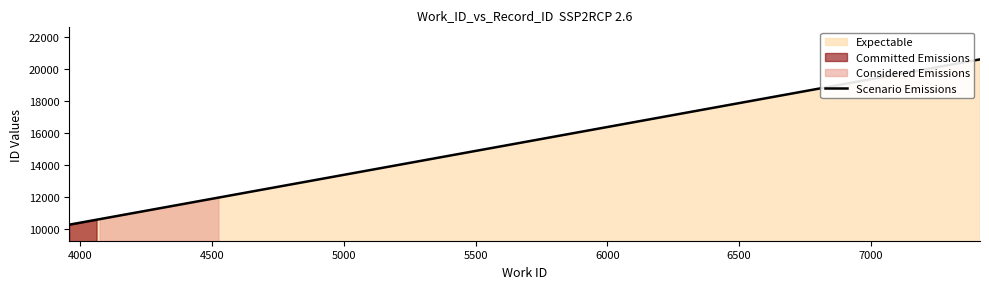

How many data points are above 20600?

1